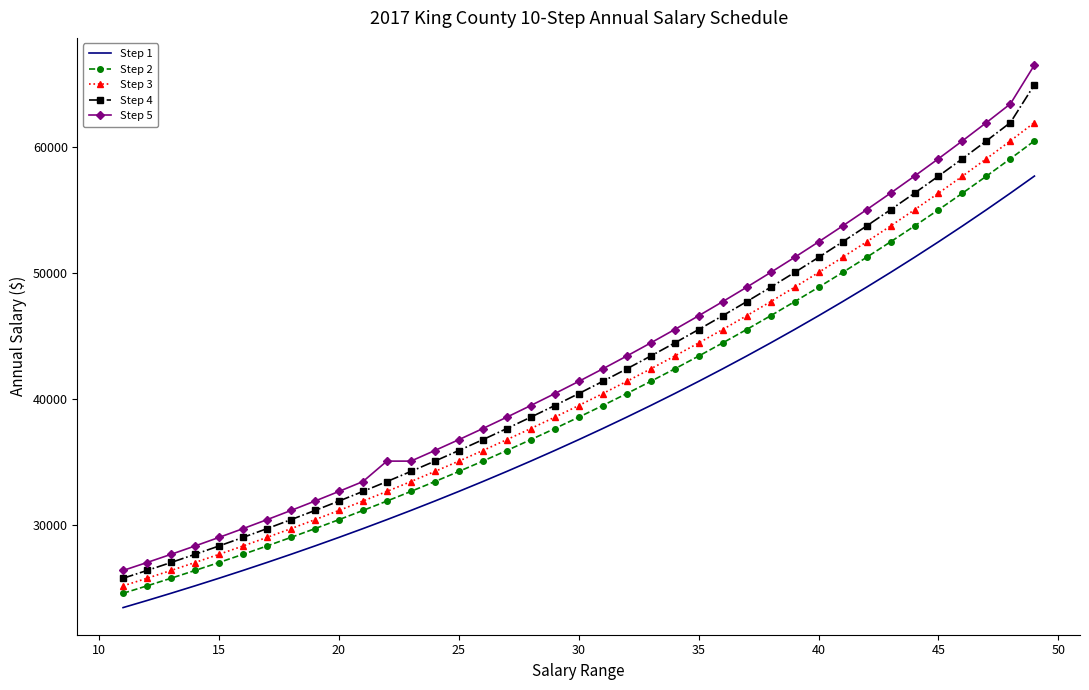

True or false: Step 4 and Step 2 cross at least once.

False